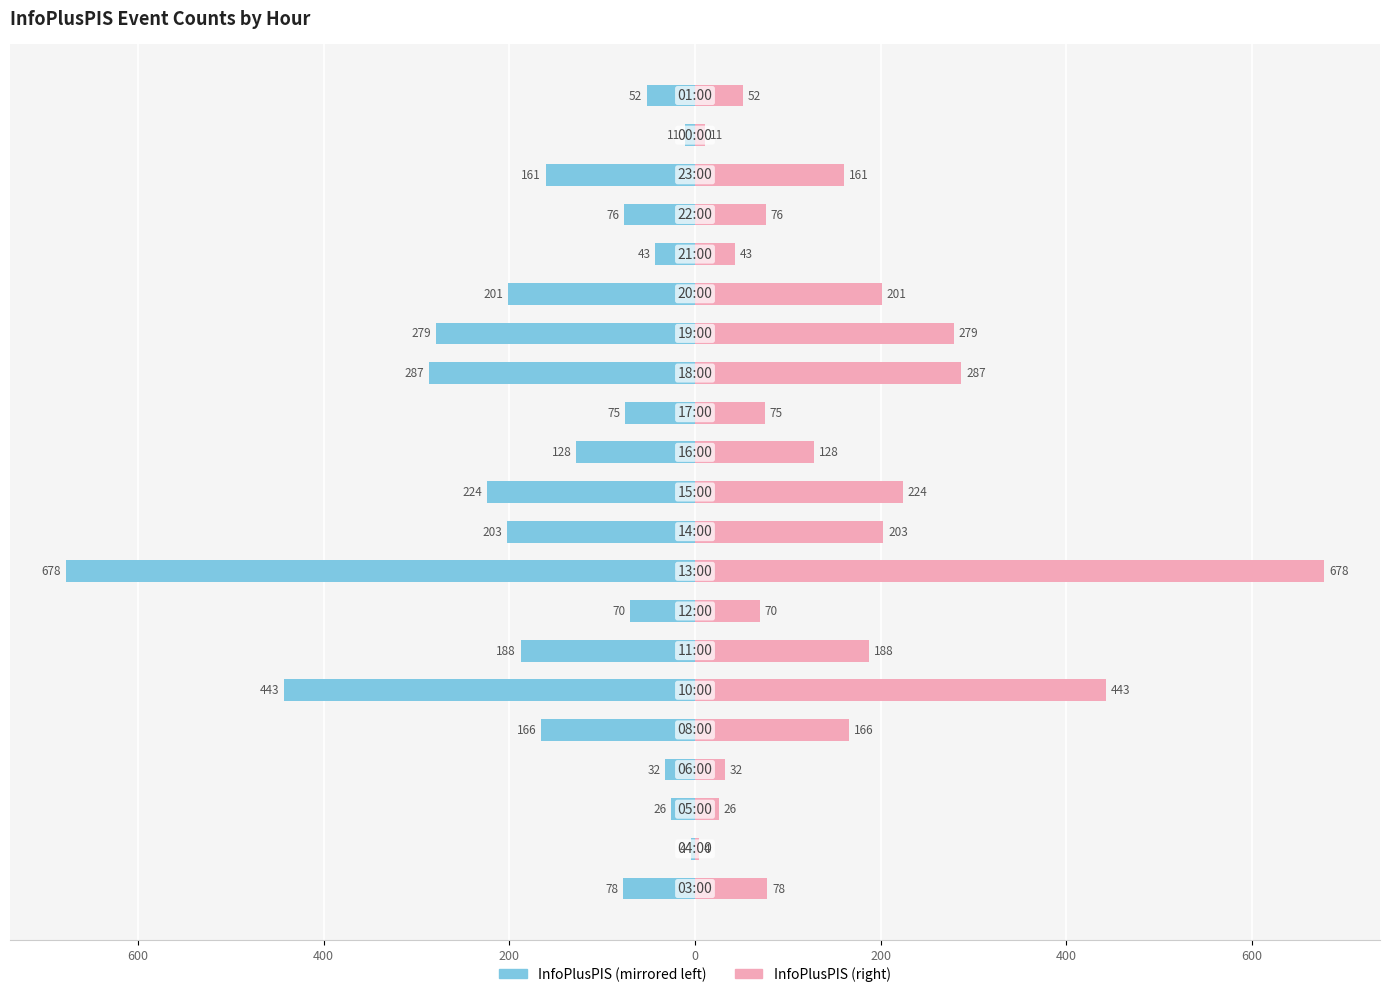

How many data points in InfoPlusPIS (right) are above 128?

10